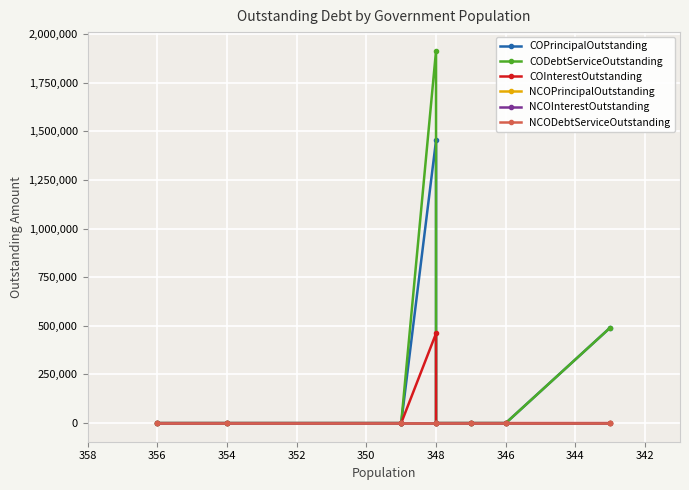

Reading left to right, transcribe all the data shown in this chart.

COPrincipalOutstanding: 0.0	0.0	0.0	0.0	1453000.0	0.0	0.0	0.0	491000.0
CODebtServiceOutstanding: 0.0	0.0	0.0	0.0	1913805.1	0.0	0.0	0.0	491000.0
COInterestOutstanding: 0.0	0.0	0.0	0.0	460805.1	0.0	0.0	0.0	0.0
NCOPrincipalOutstanding: 0.0	0.0	0.0	0.0	0.0	0.0	0.0	0.0	0.0
NCOInterestOutstanding: 0.0	0.0	0.0	0.0	0.0	0.0	0.0	0.0	0.0
NCODebtServiceOutstanding: 0.0	0.0	0.0	0.0	0.0	0.0	0.0	0.0	0.0